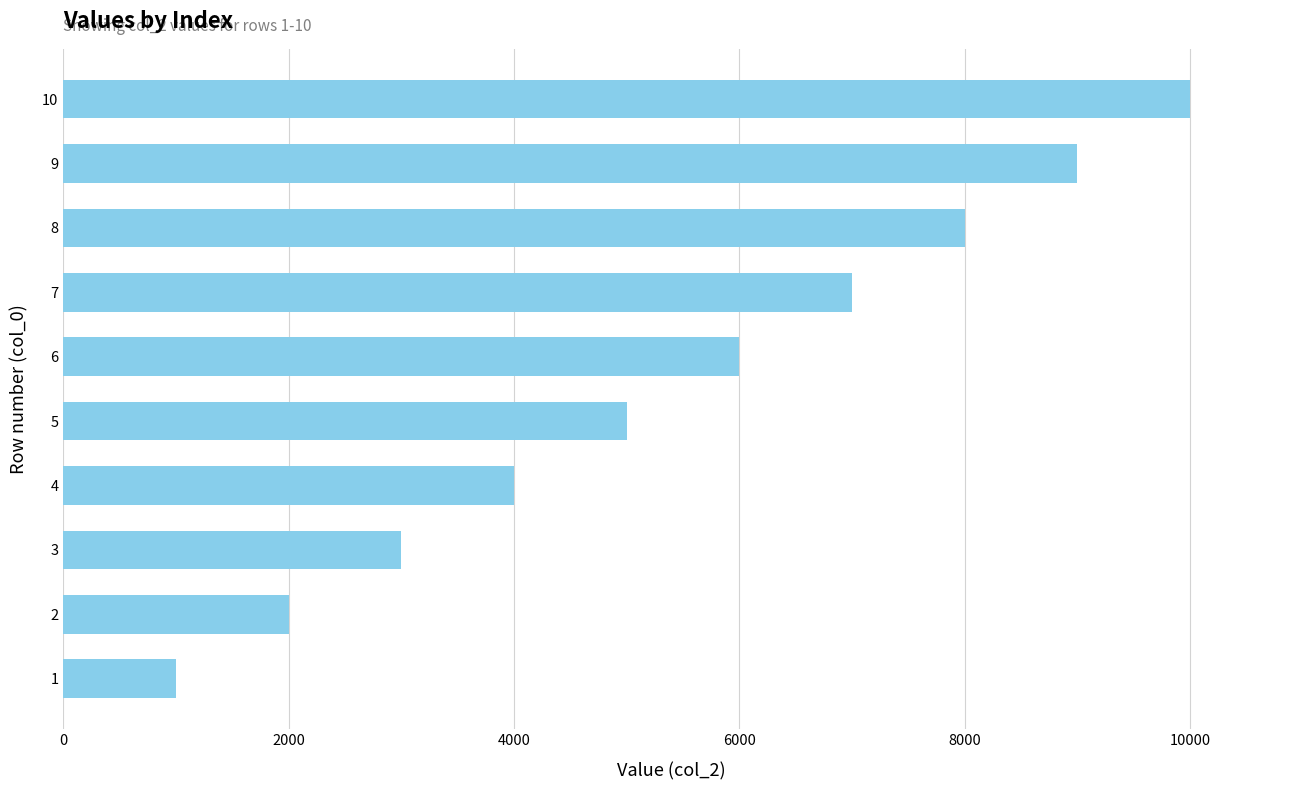

List the labels in order of value, largest first.

10, 9, 8, 7, 6, 5, 4, 3, 2, 1